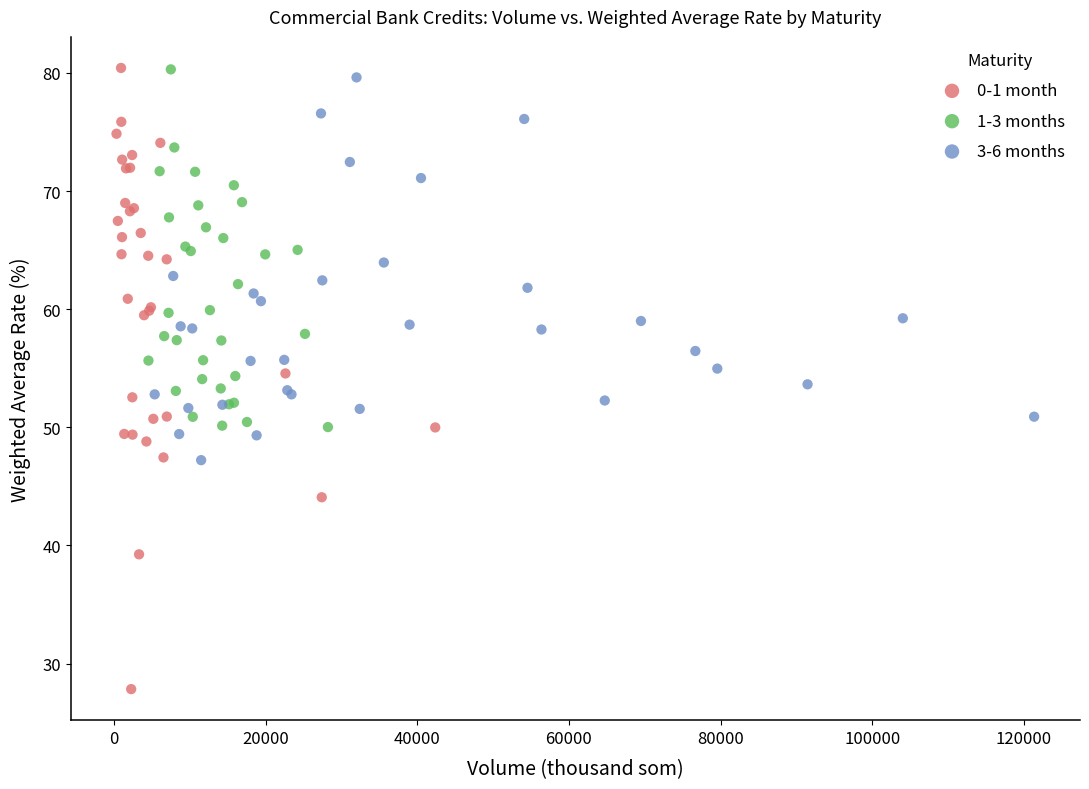

Which series contains the lowest Y value?

0-1 month